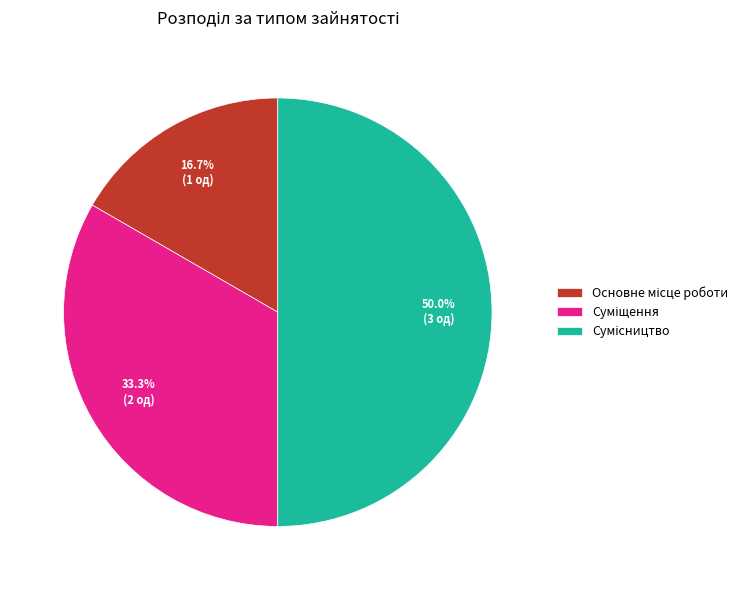

What is the change in value from Основне місце роботи to Суміщення?

+1